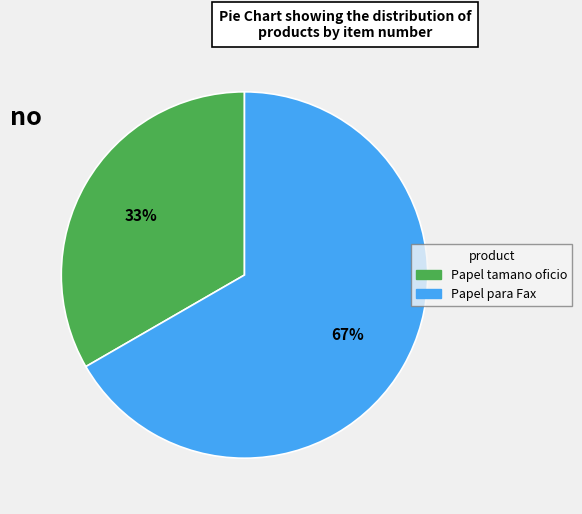

To the nearest percent, what portion does Papel tamano oficio represent?

33%